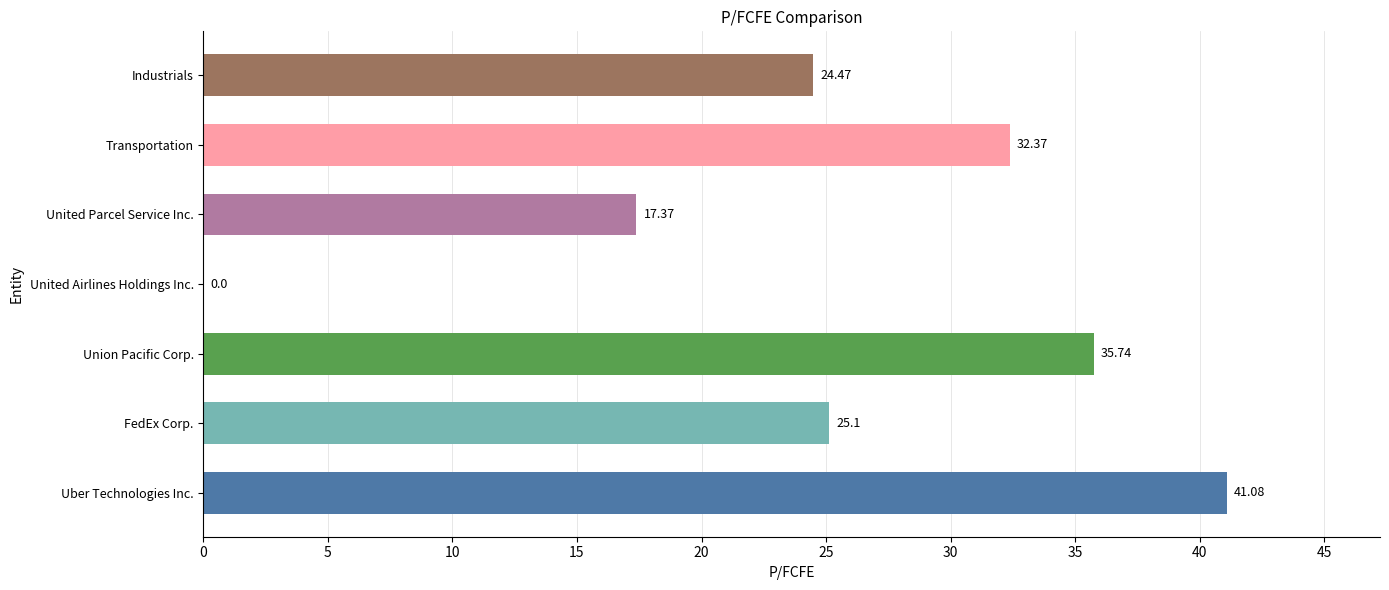

At which label is the value closest to 20?

United Parcel Service Inc.